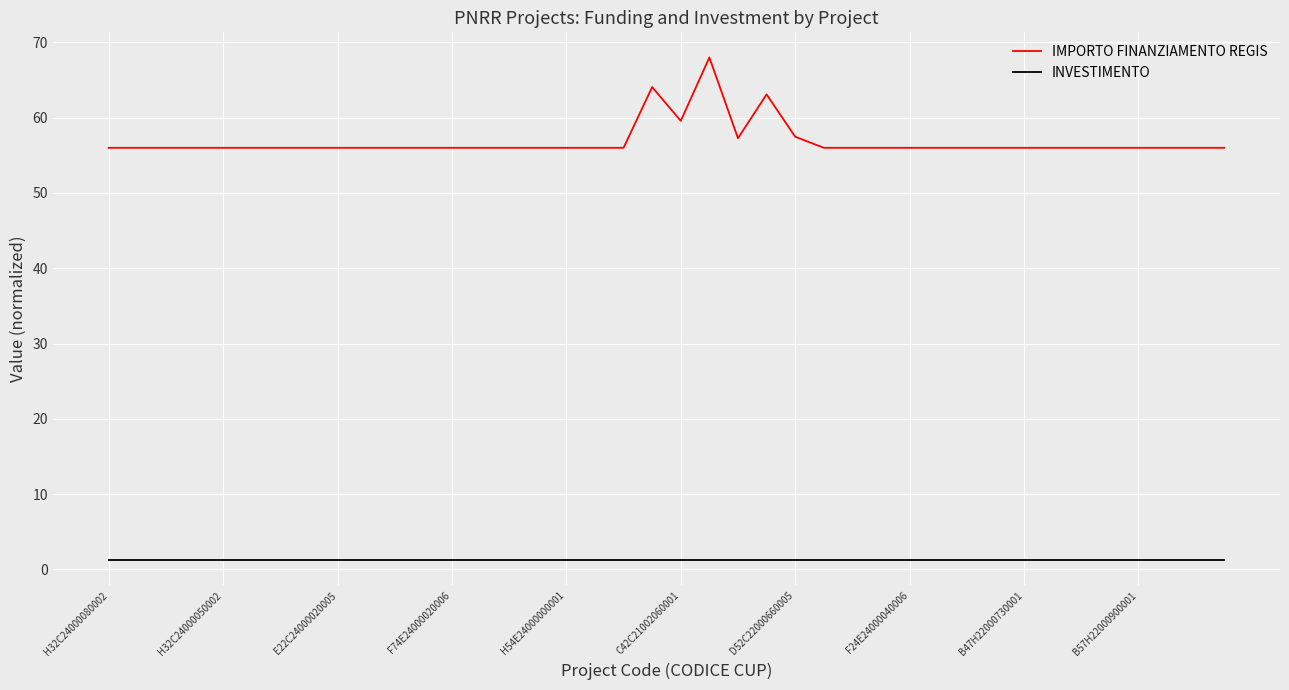

What is the highest value of the IMPORTO FINANZIAMENTO REGIS series?

68.0